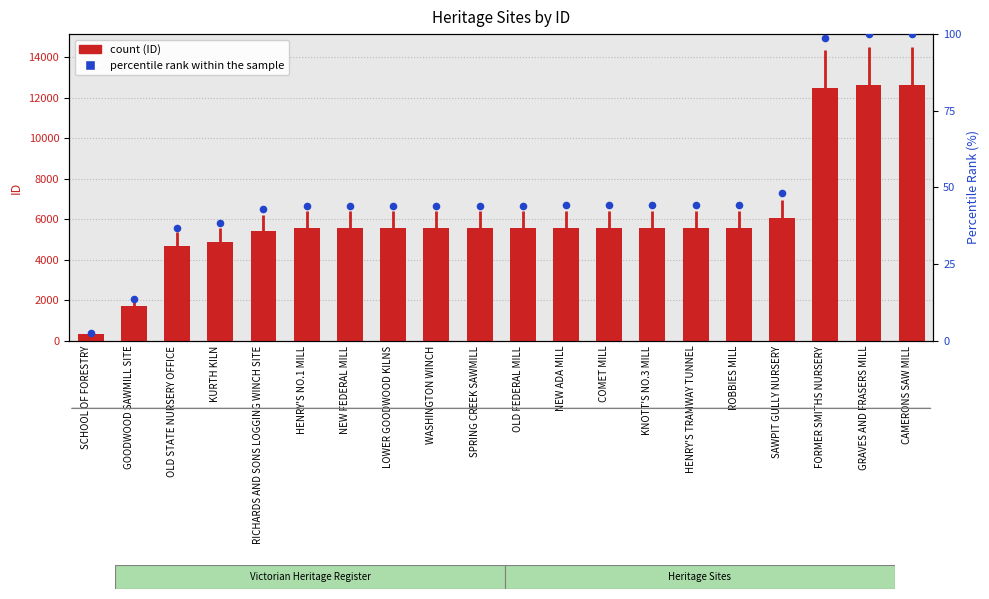

Which series reaches the minimum Y coordinate?

percentile rank within the sample